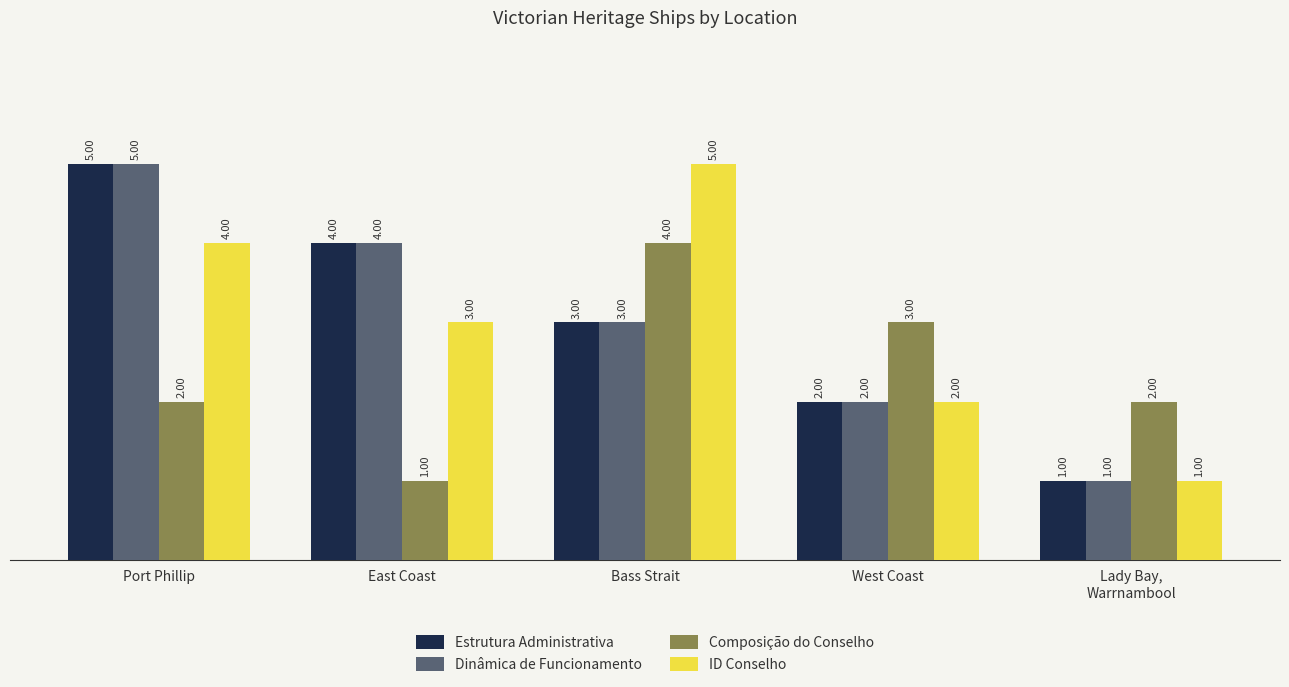

How many series are shown in this chart?

4